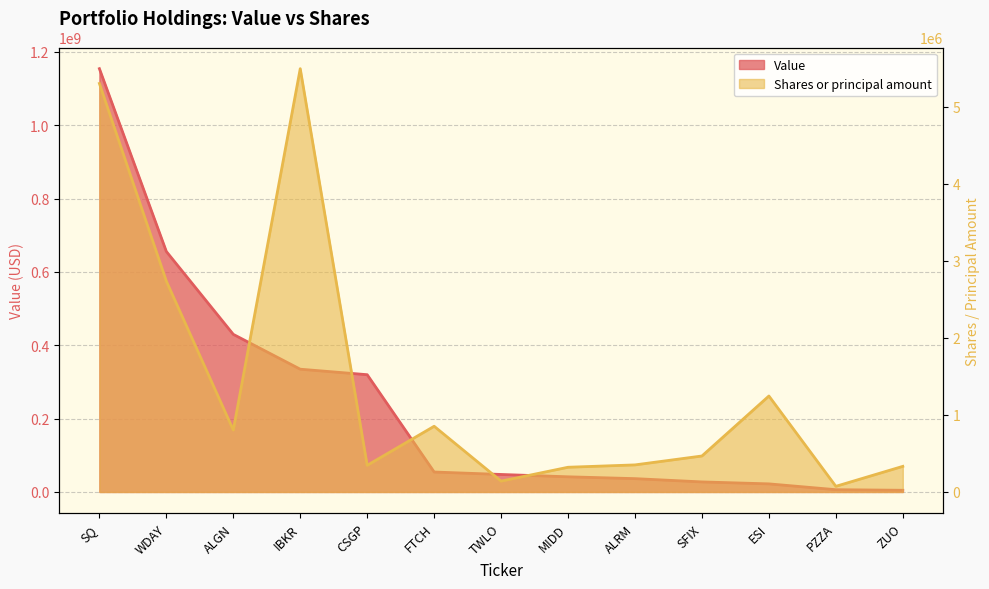

How many distinct data groups are displayed?

2